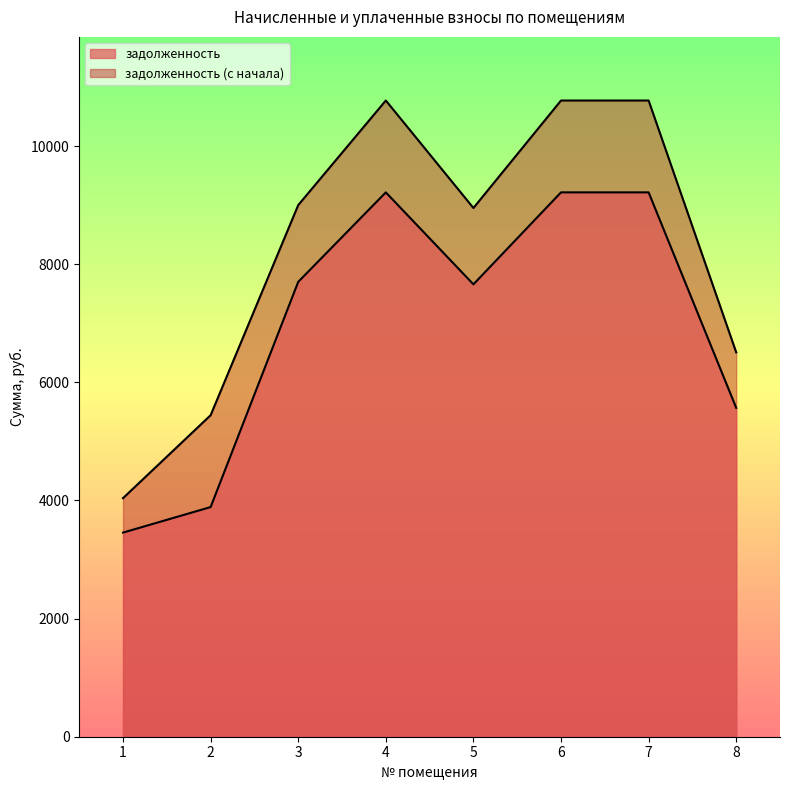

What are all the series names shown in the legend?

задолженность, задолженность (с начала)